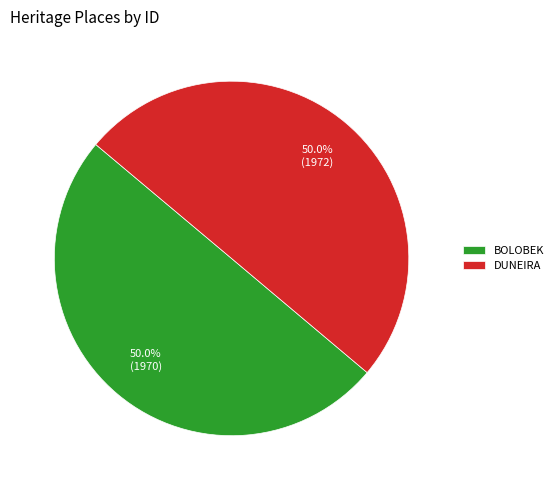

Approximately how many times larger is the value at DUNEIRA compared to BOLOBEK?

1.0